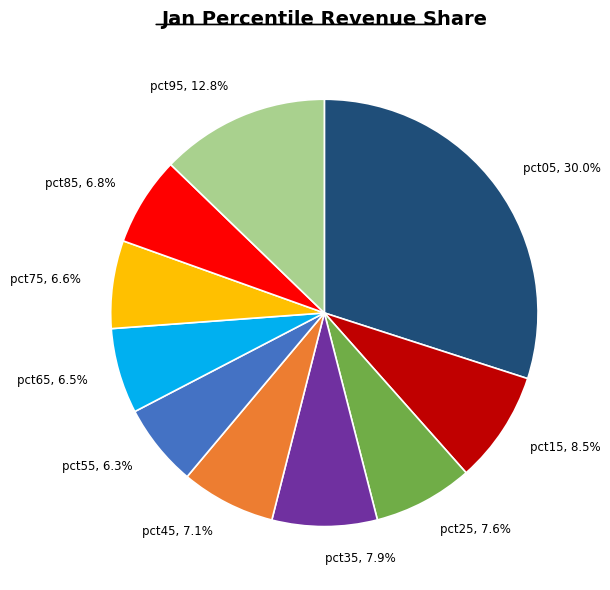

To the nearest percent, what percentage of the pie is pct55?

6%